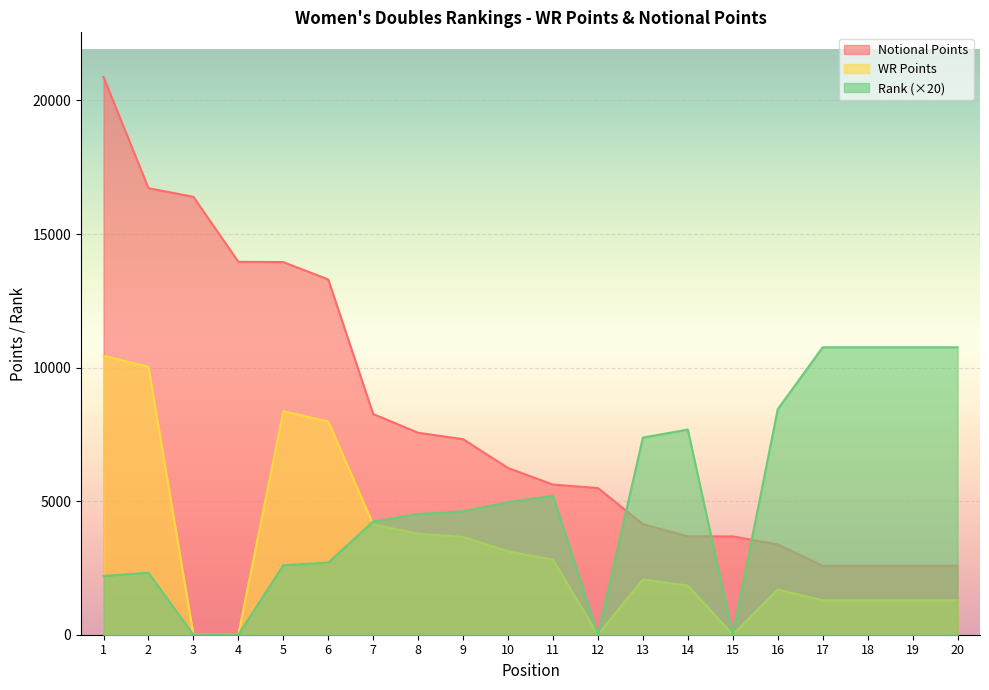

Rank the series by their average value, from highest to lowest.

Notional Points, Rank (×20), WR Points